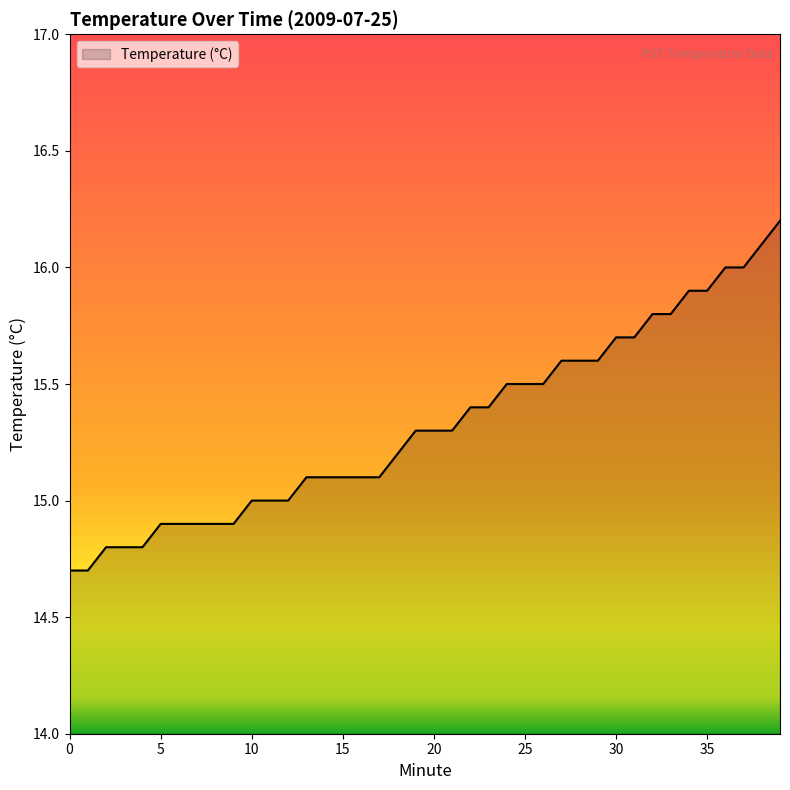

What is the difference between the maximum and minimum values?

1.5